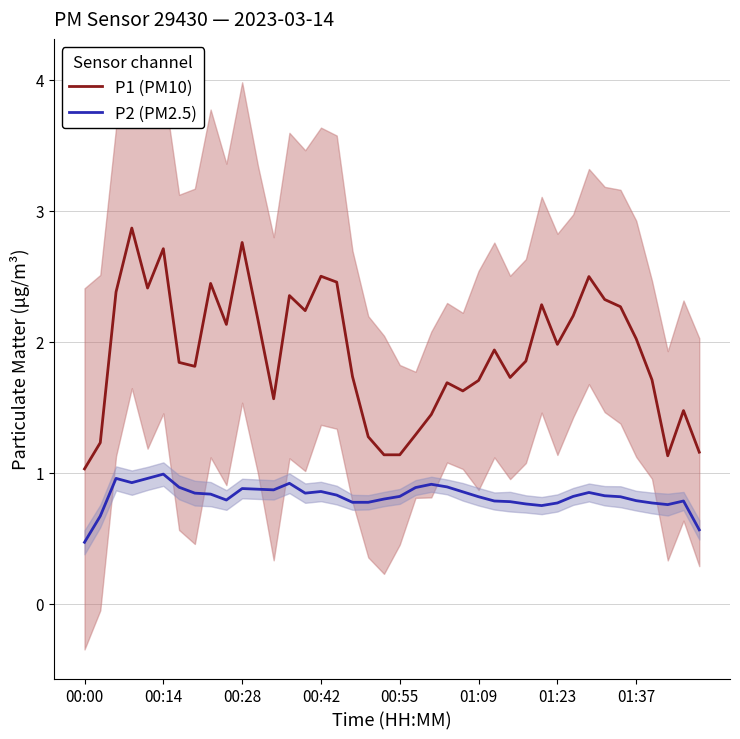

What is the lowest value of the P1 (PM10) series?

1.0